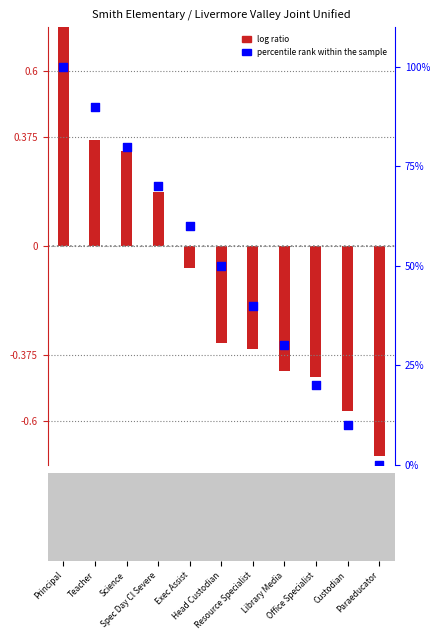

Between Library Media and Resource Specialist, which is larger?

Resource Specialist